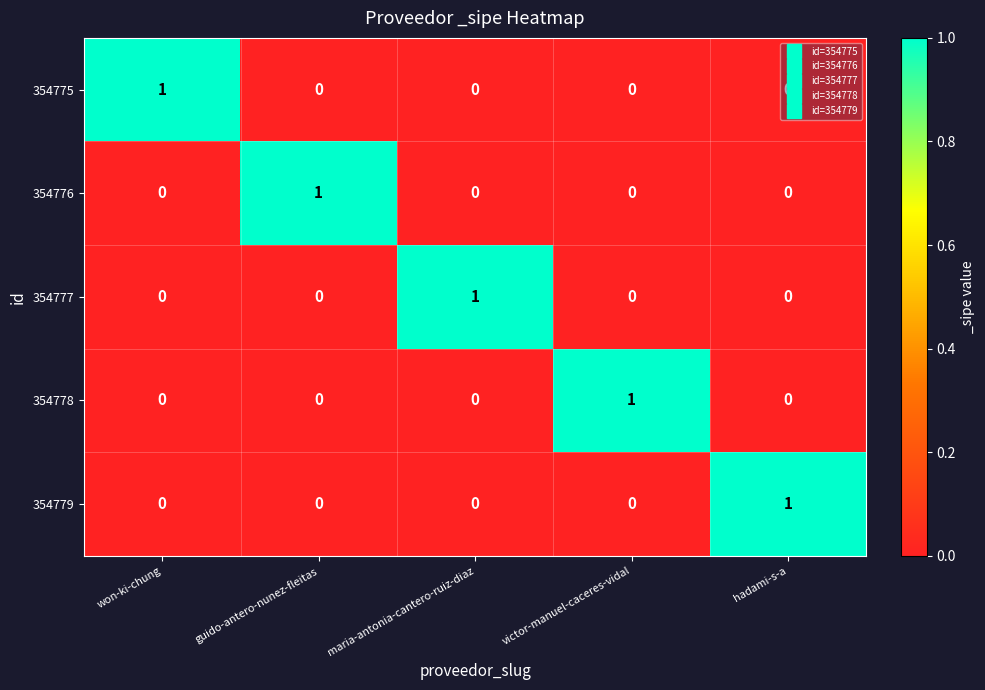

How many 354779 values are between 0 and 1?

5